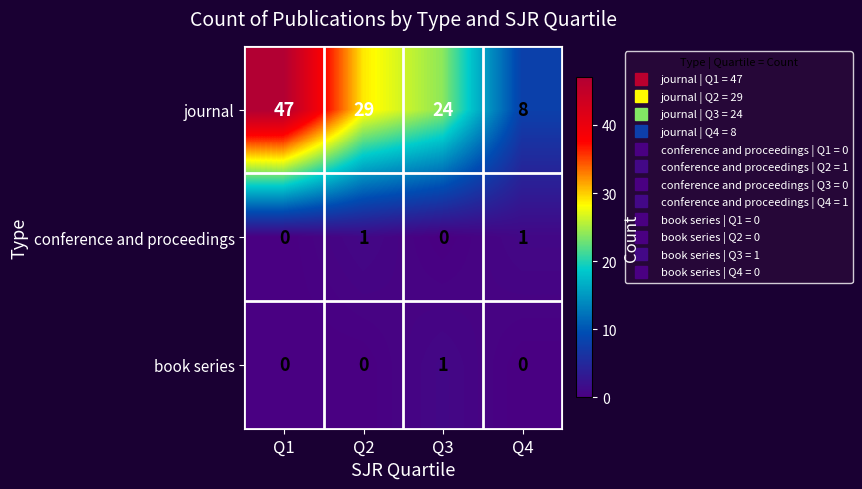

How many data points in journal are less than 29?

2